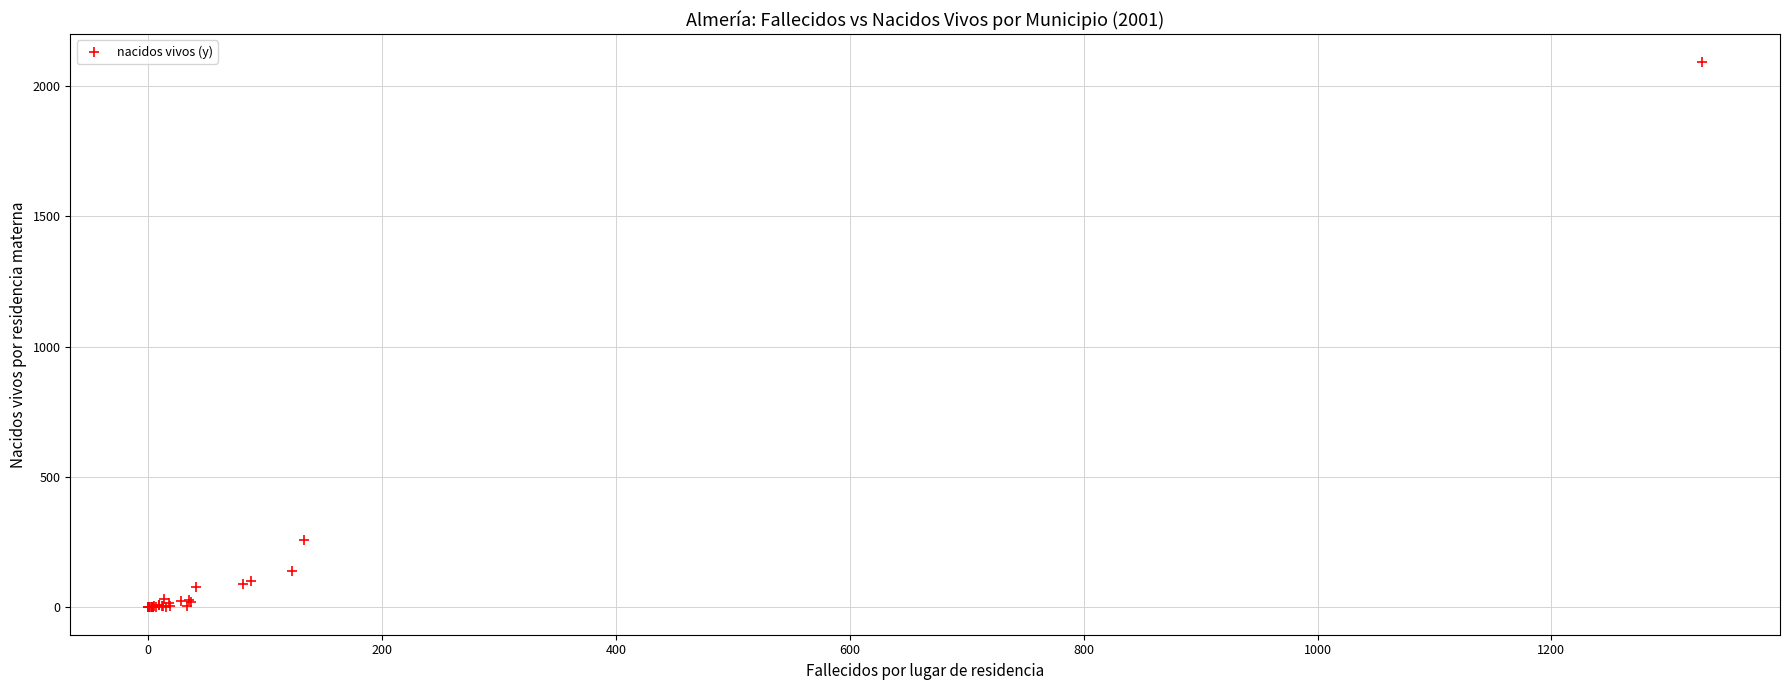

What Y value in the scatter plot is closest to 1046?

260